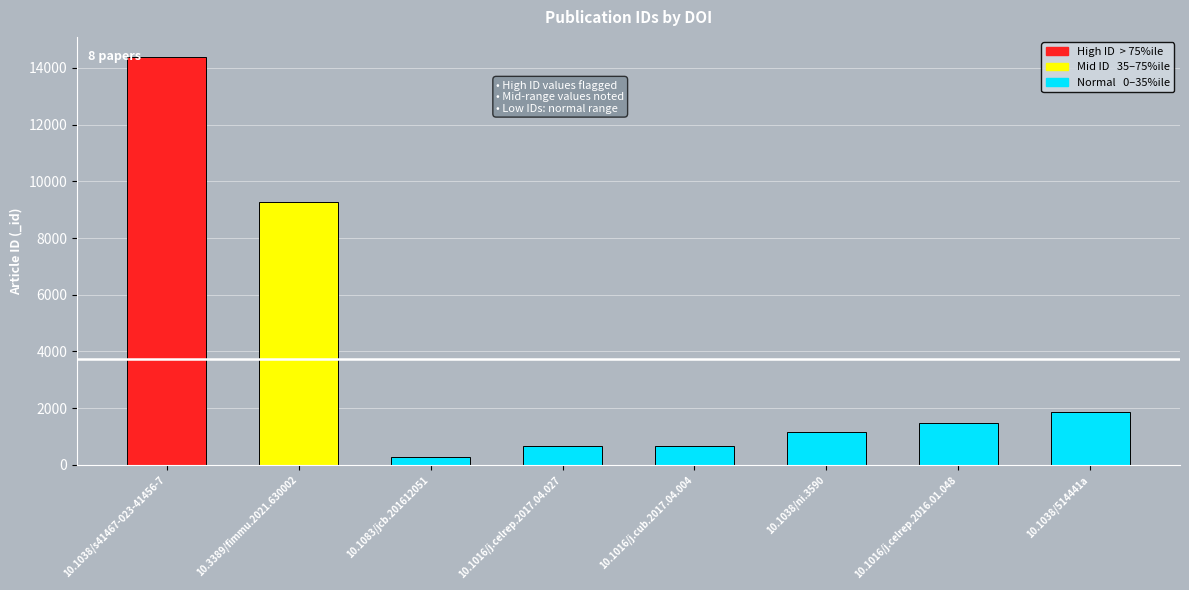

What is the label of the 1st bar from the right?

10.1038/514441a